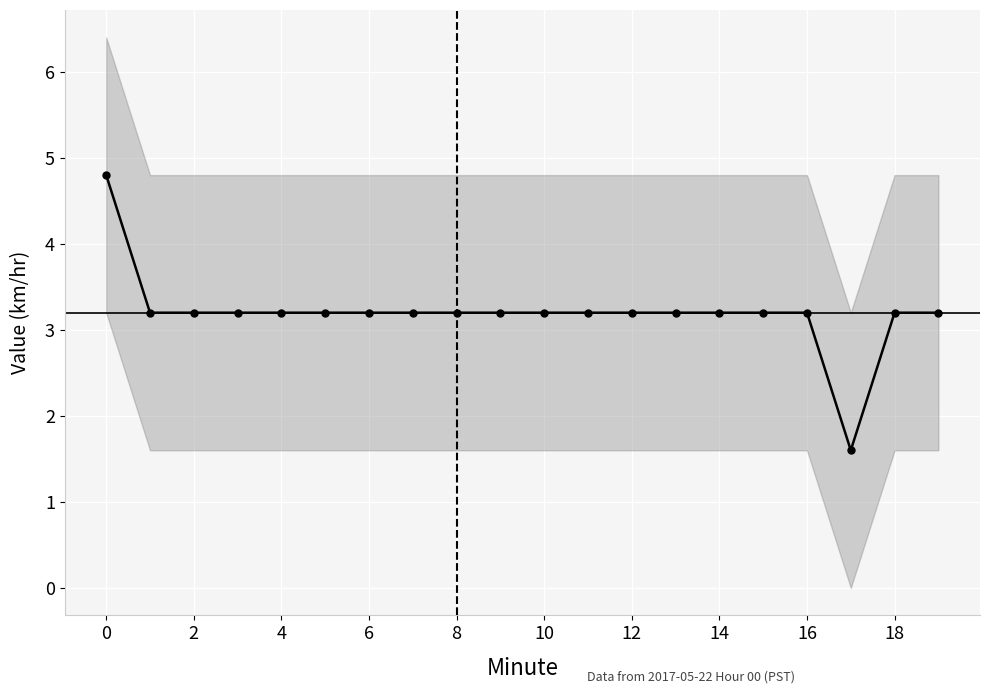

What is the approximate value at 16?

3.2